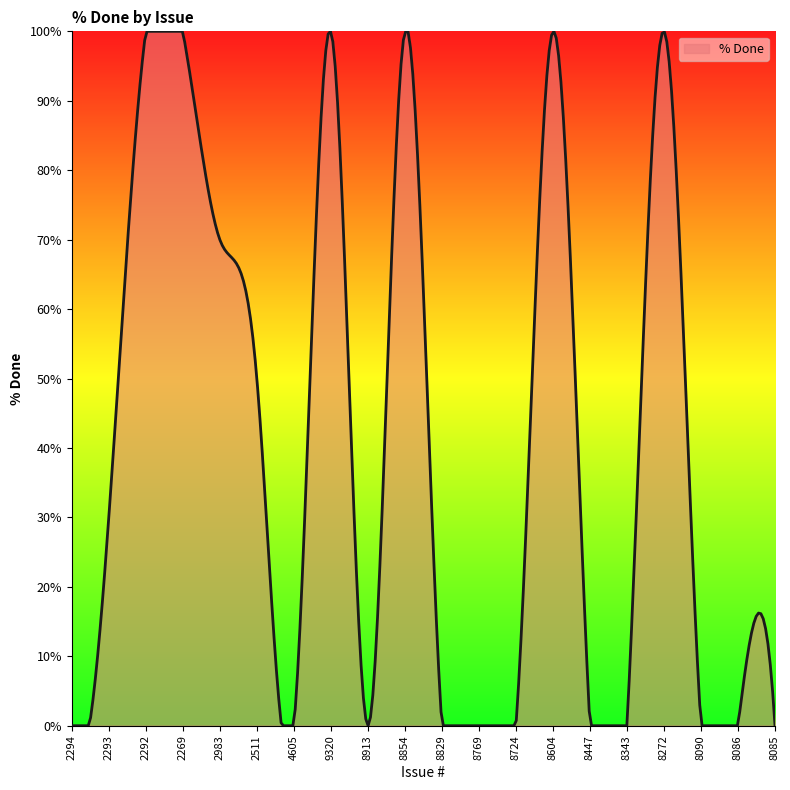

What is the greatest value displayed?

100.0